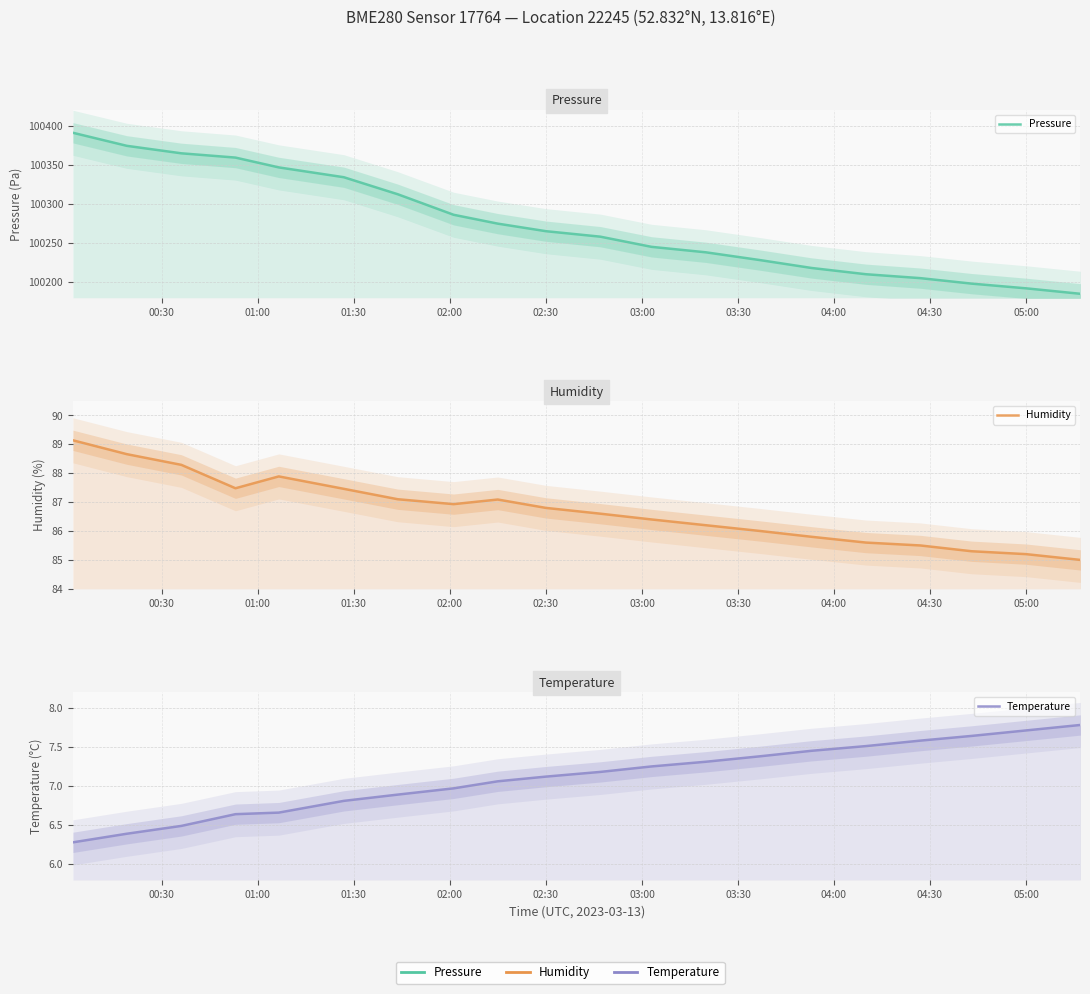

Which series has the widest spread of values?

Pressure